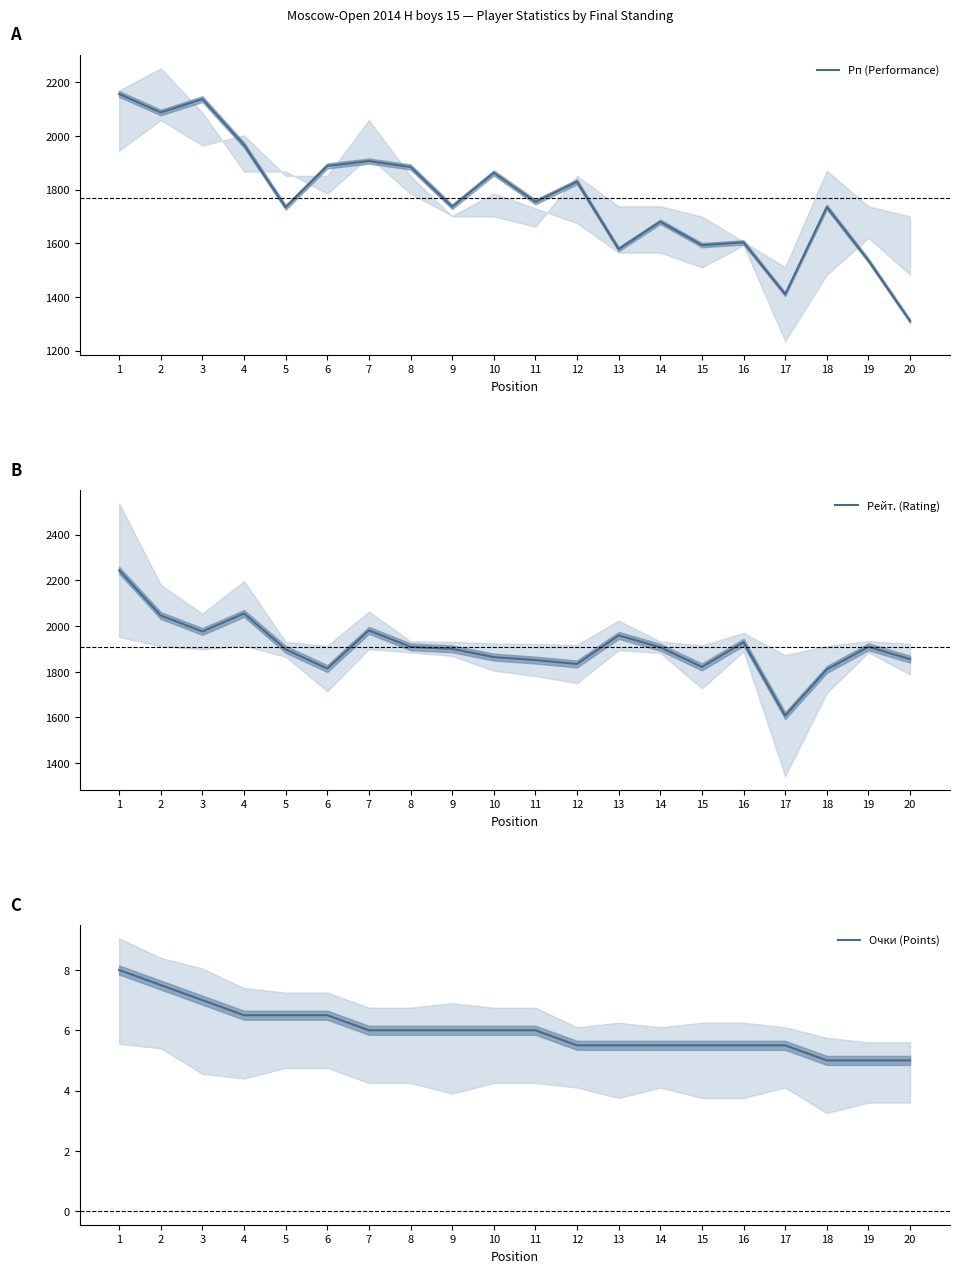

What is the difference between the Рп (Performance) values at 6 and 15?

295